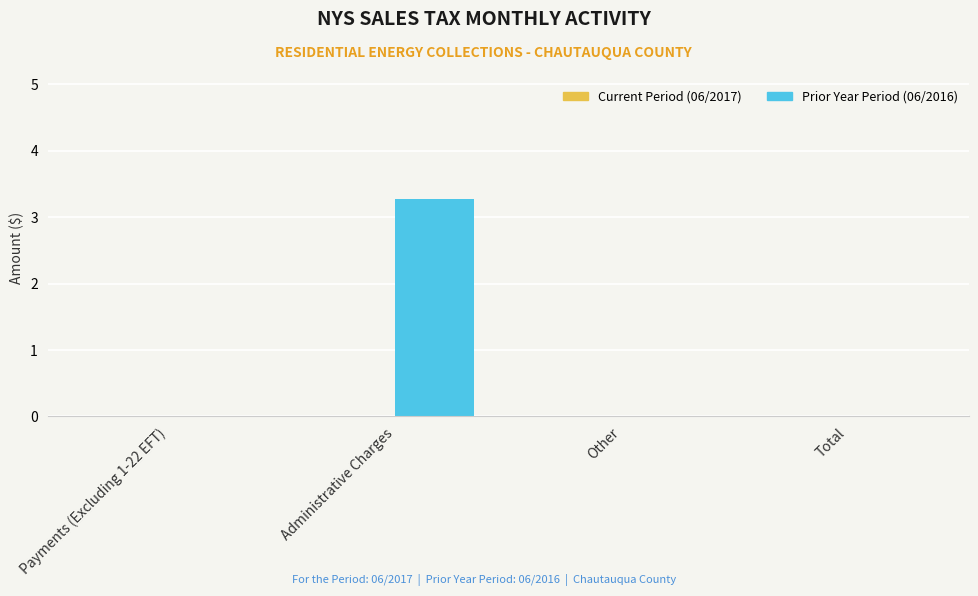

Is it true that the value at Total is 0.0?

True